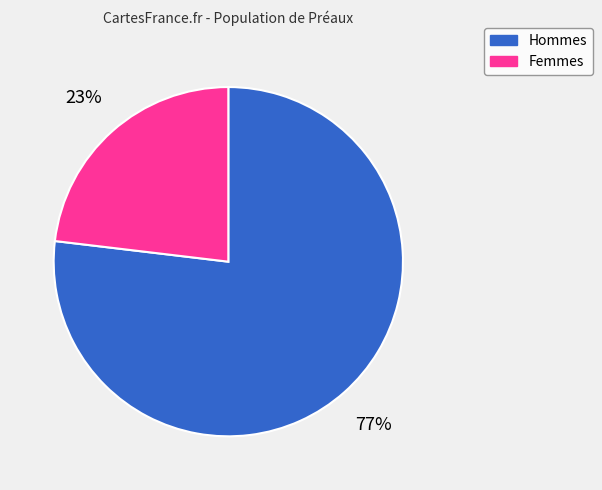

To the nearest percent, what is the average slice percentage?

50%